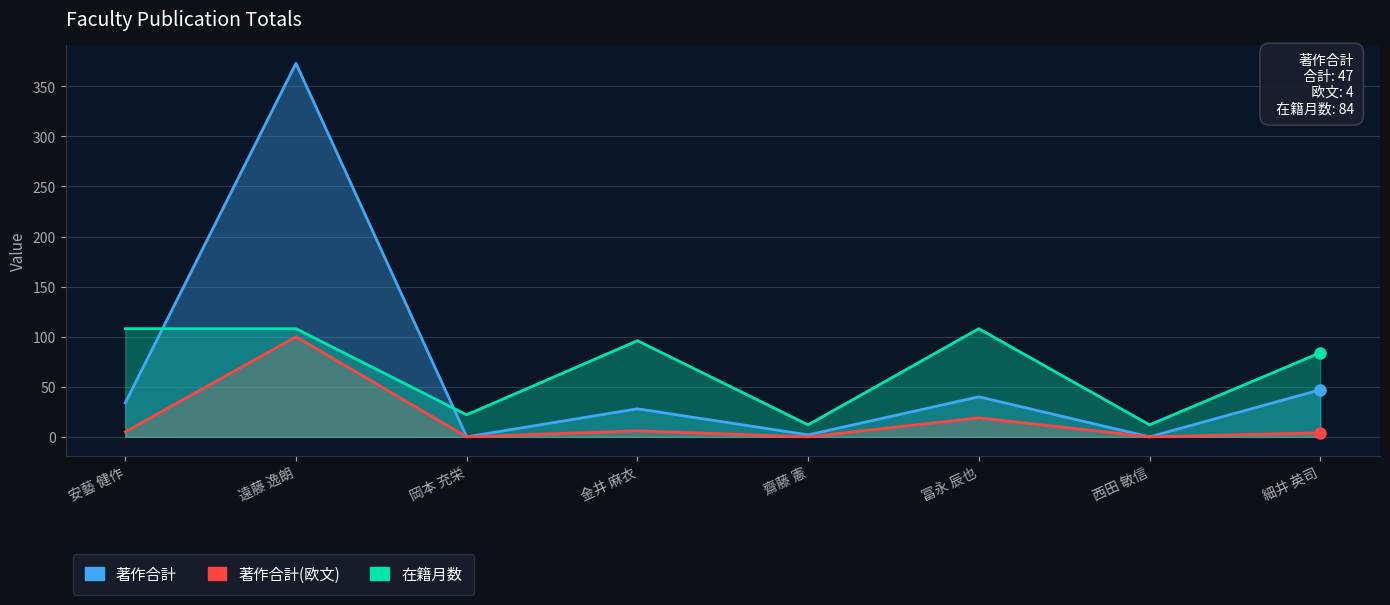

How many lines are shown in the chart?

3